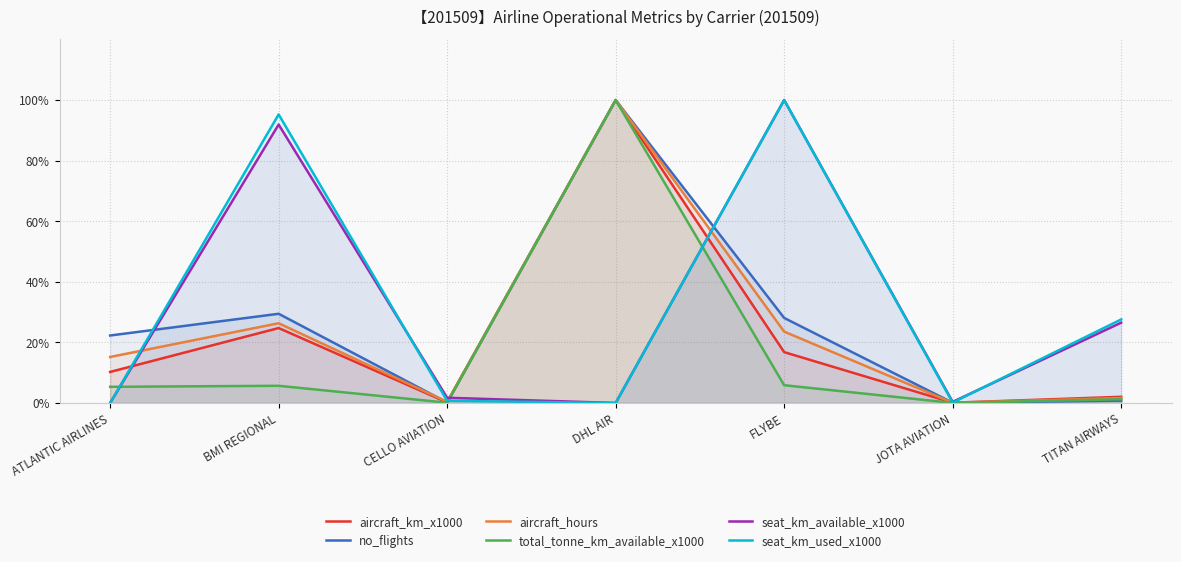

Reading right to left, transcribe all the data shown in this chart.

aircraft_km_x1000: 2.0	0.1	16.8	100.0	0.2	24.7	10.2
no_flights: 0.8	0.1	28.1	100.0	0.2	29.4	22.3
aircraft_hours: 1.6	0.1	23.6	100.0	0.4	26.3	15.2
total_tonne_km_available_x1000: 1.2	0.0	5.9	100.0	0.1	5.7	5.3
seat_km_available_x1000: 26.5	0.4	100.0	0.0	1.7	91.9	0.0
seat_km_used_x1000: 27.6	0.1	100.0	0.0	0.7	95.2	0.0